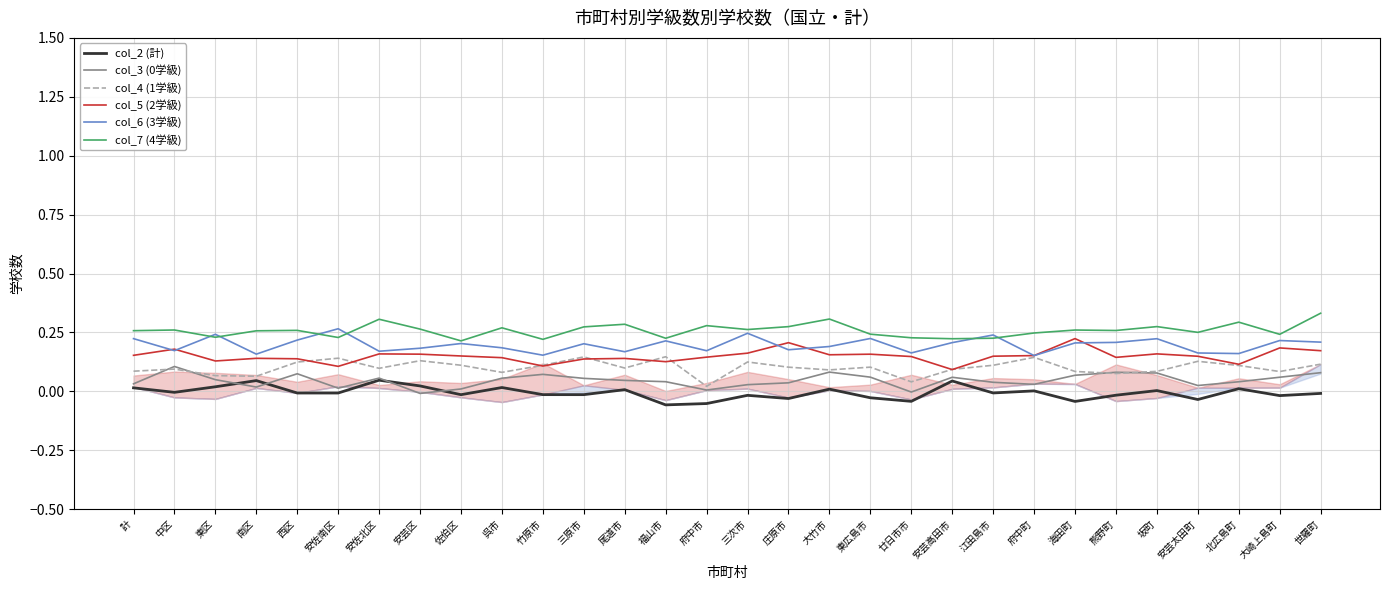

At which label is col_6 (3学級) closest to 0?

府中町